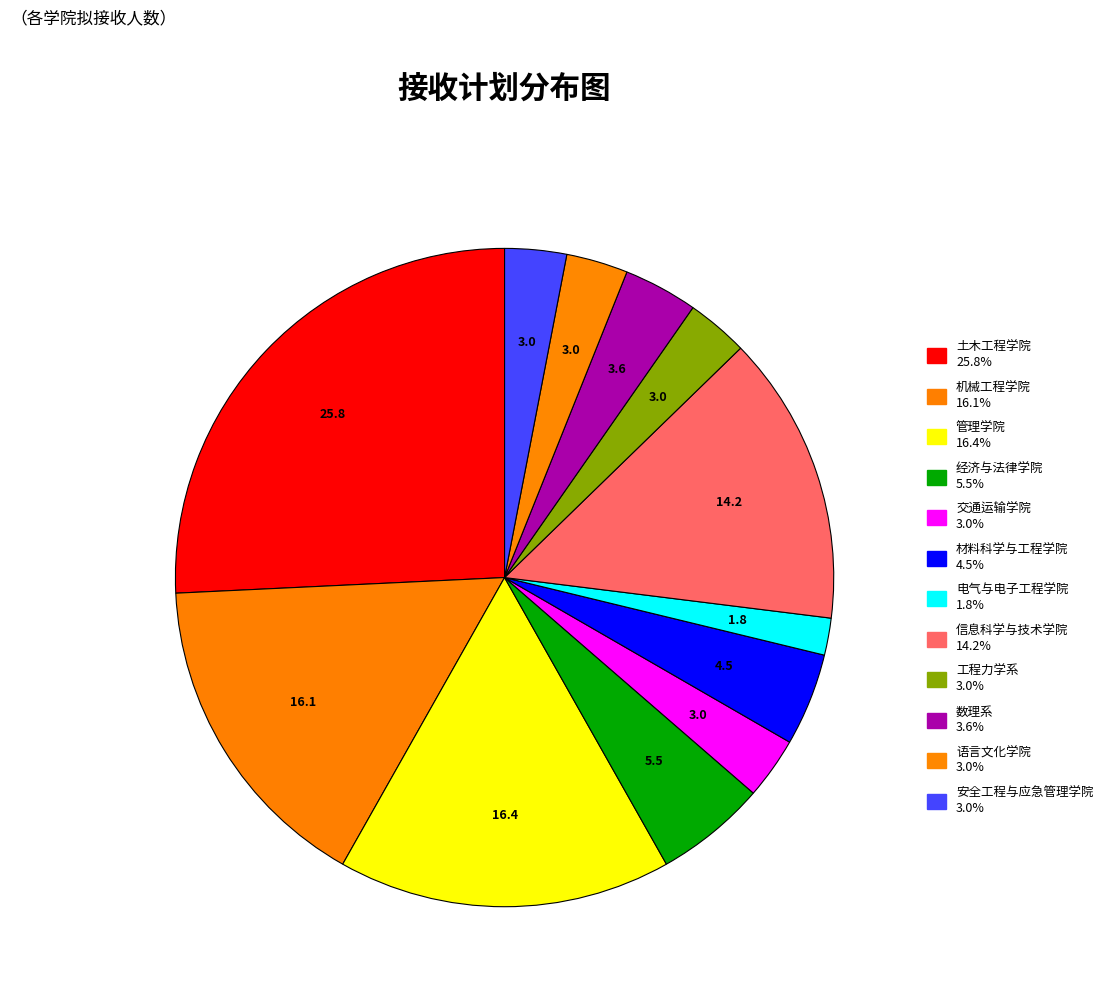

To the nearest percent, what percentage of the pie is 工程力学系?

3%